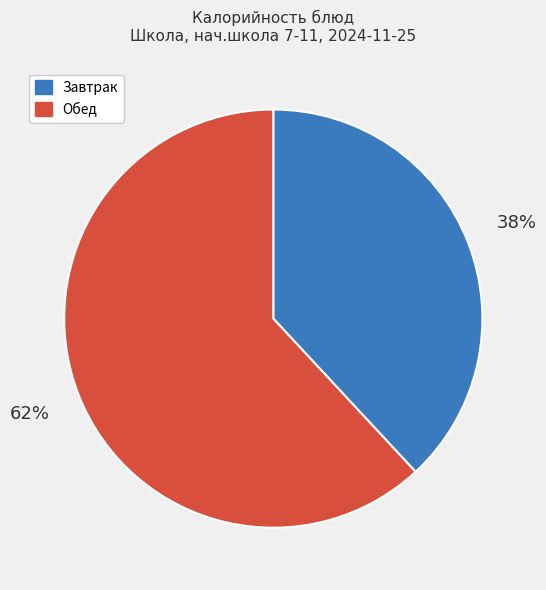

Which slice is the largest?

Обед